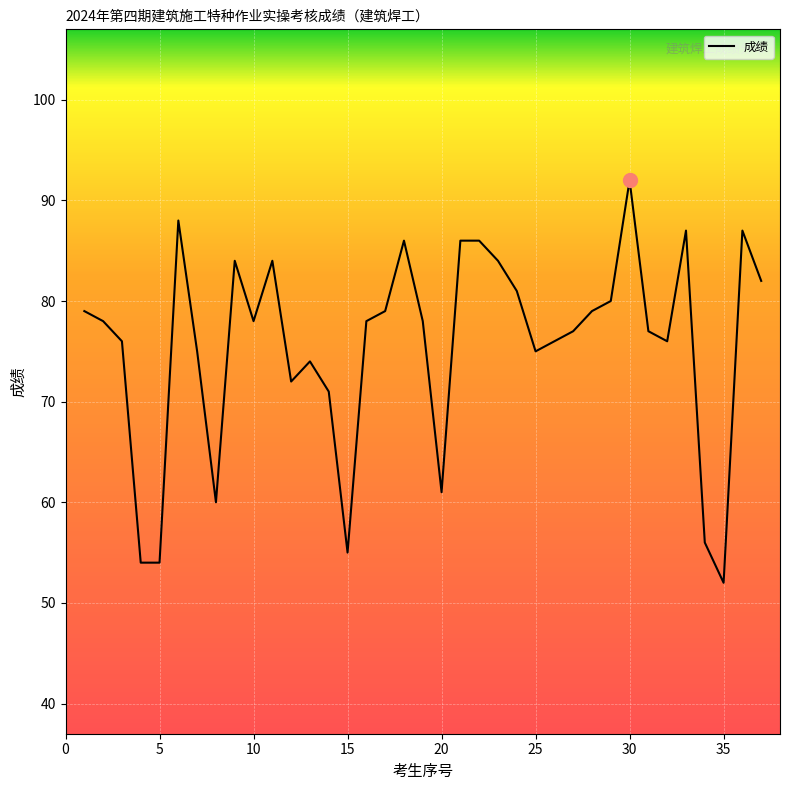

What is the maximum value shown in the chart?

92